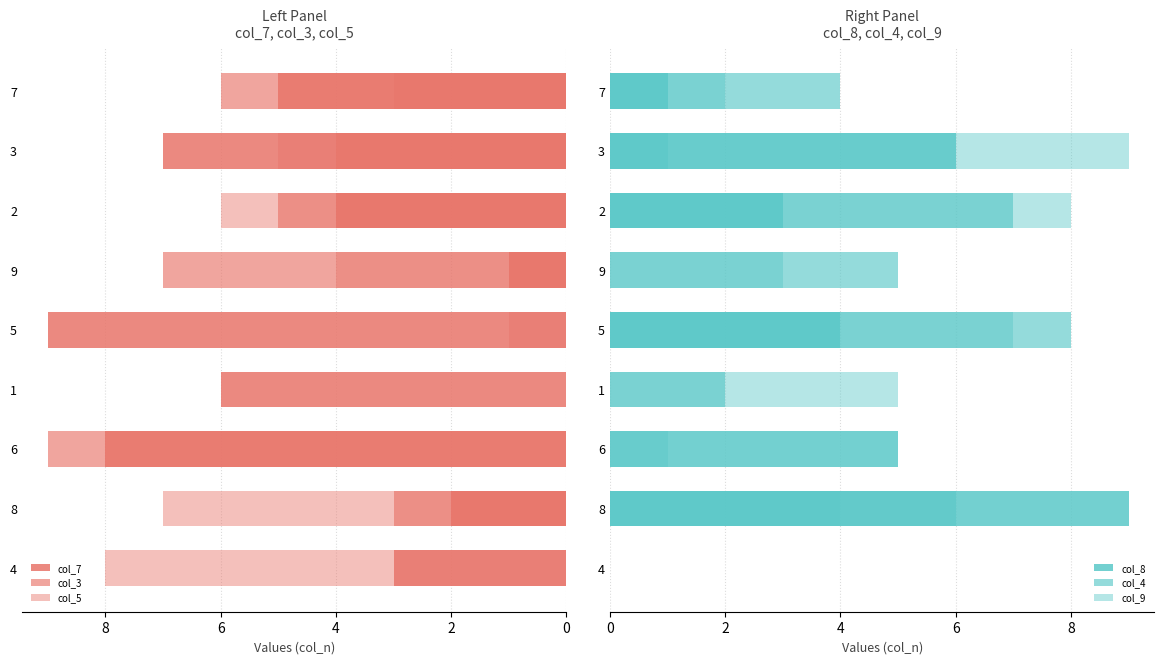

True or false: col_4 has a value of 0 at 6.

True